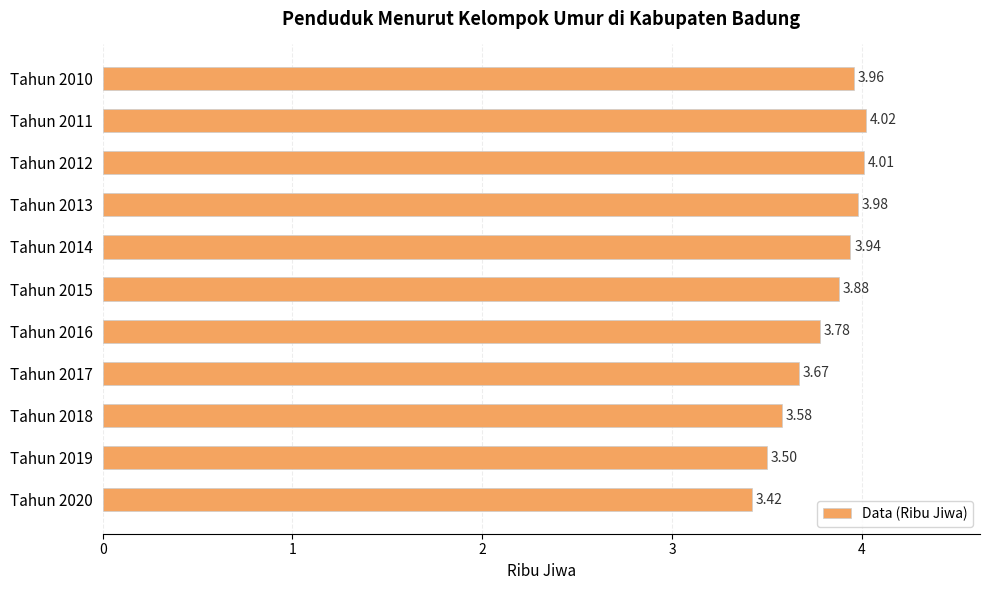

What is the difference between the values at Tahun 2017 and Tahun 2010?

0.3